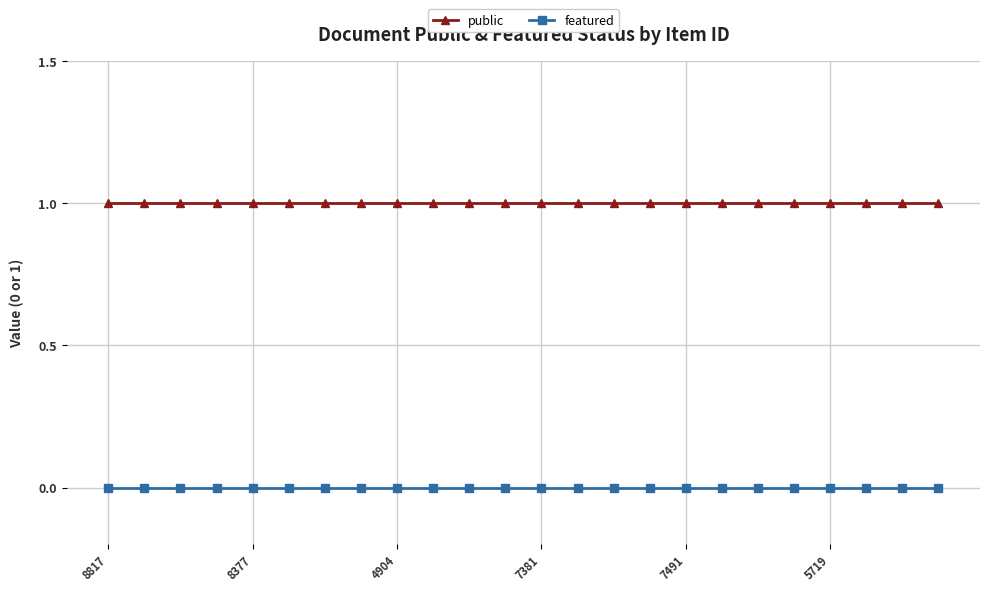

Reading right to left, what are all the values shown in this chart?

public: 1	1	1	1	1	1	1	1	1	1	1	1	1	1	1	1	1	1	1	1	1	1	1	1
featured: 0	0	0	0	0	0	0	0	0	0	0	0	0	0	0	0	0	0	0	0	0	0	0	0